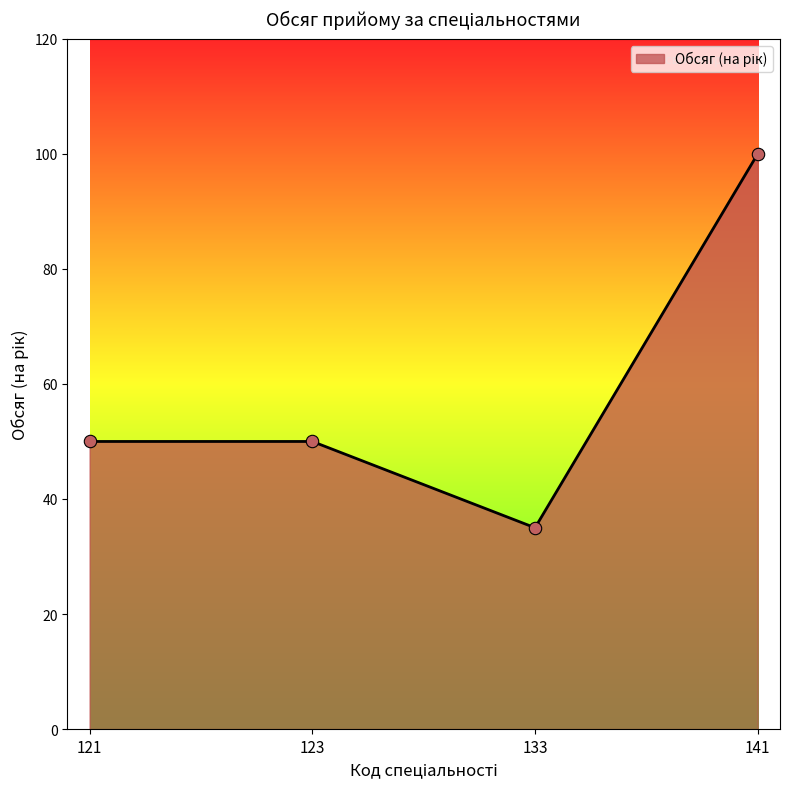

What is the change in value from 133 to 141?

+65